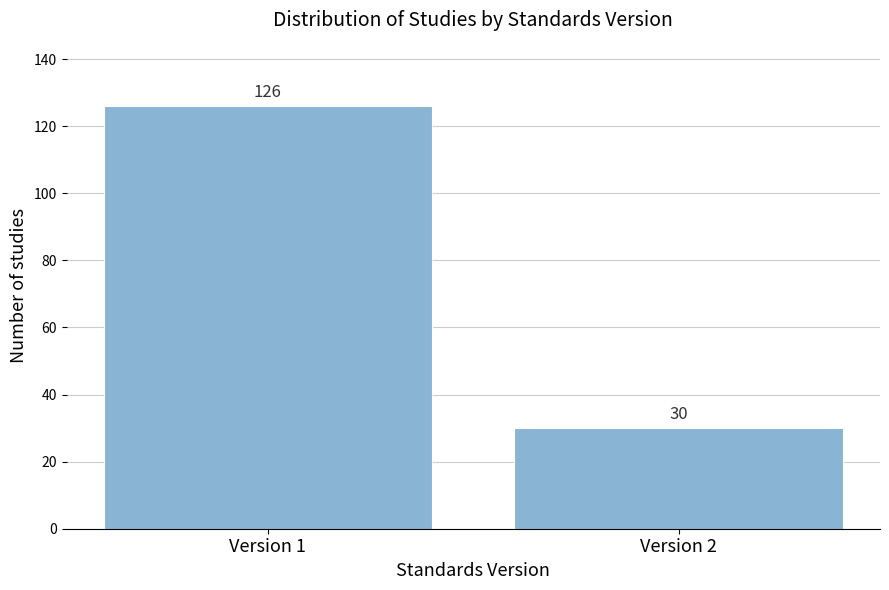

Reading right to left, transcribe all the data shown in this chart.

30	126